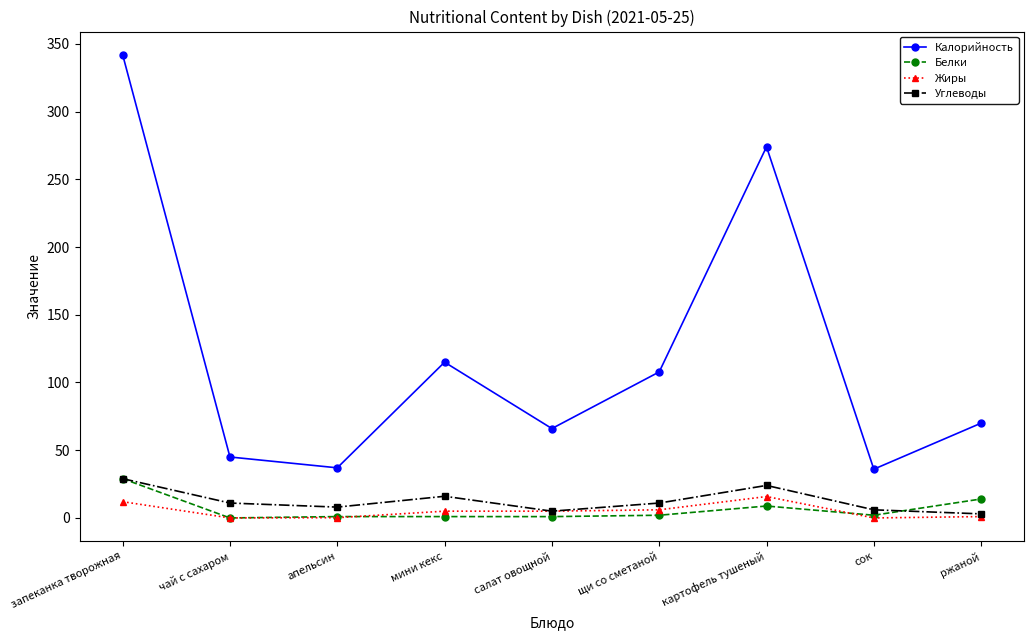

What is the difference between the second highest and second lowest values in the Калорийность series?

237.0